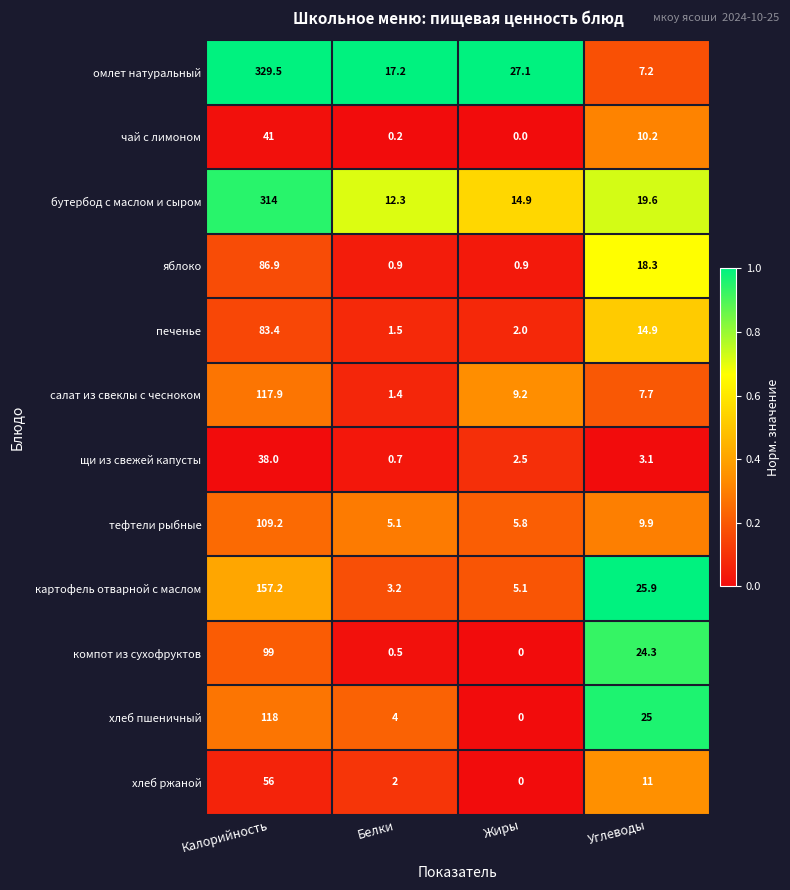

Which series has the widest spread of values?

омлет натуральный